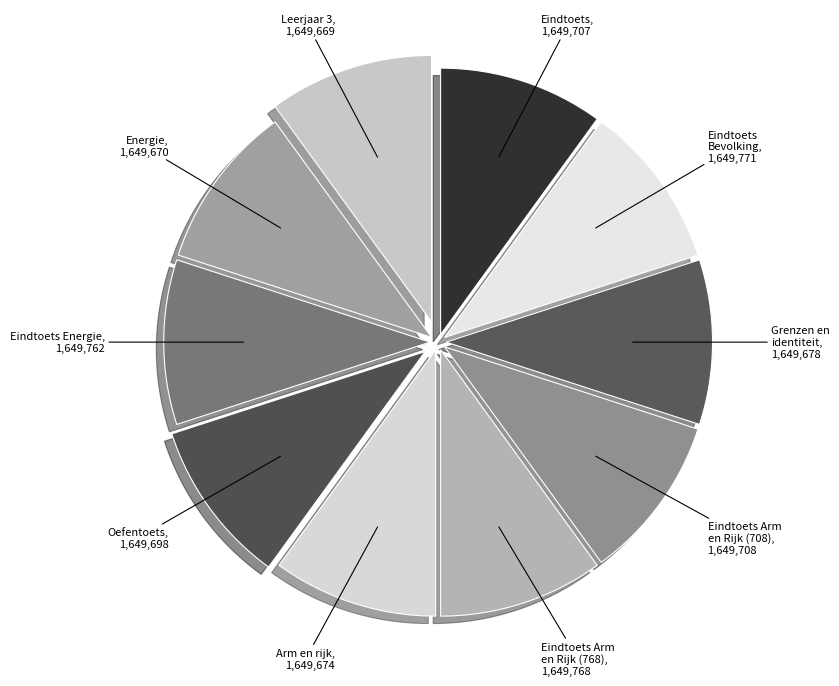

What is the largest slice in the pie chart?

Eindtoets Bevolking en ruimte